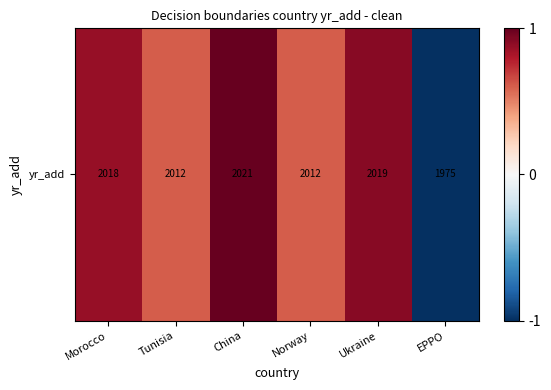

Which category has the highest value across all series?

China